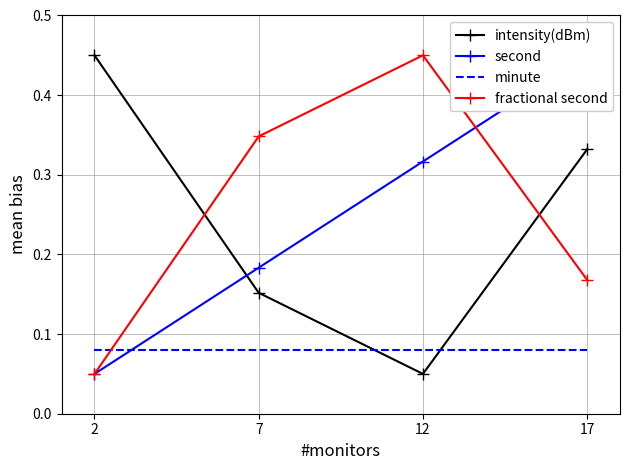

Reading left to right, transcribe all the data shown in this chart.

intensity(dBm): 0.5	0.2	0.1	0.3
second: 0.1	0.2	0.3	0.5
minute: 0.1	0.1	0.1	0.1
fractional second: 0.1	0.3	0.5	0.2